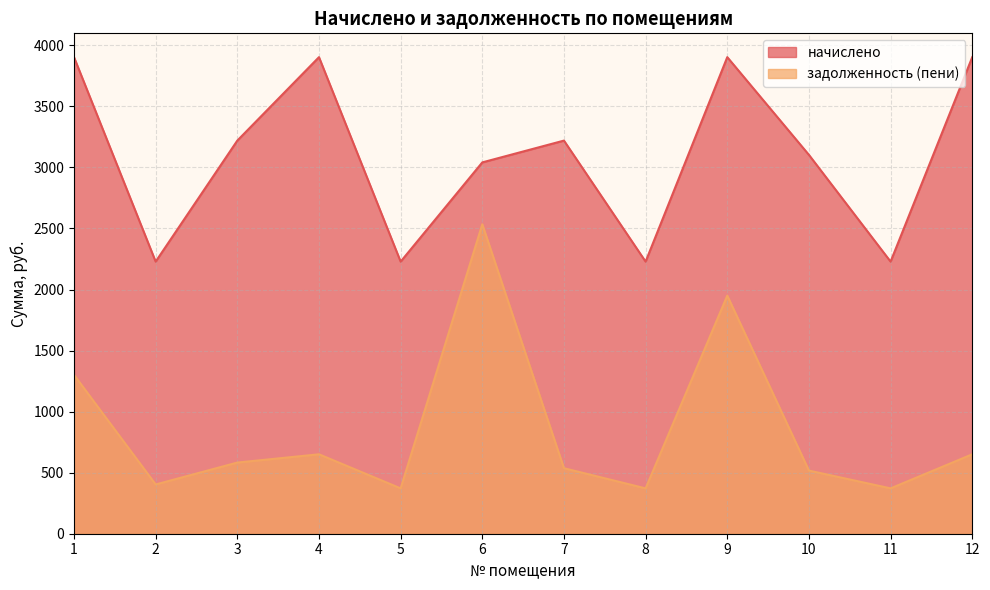

What is the value of the задолженность (пени) point at the 4th from the left?

650.5